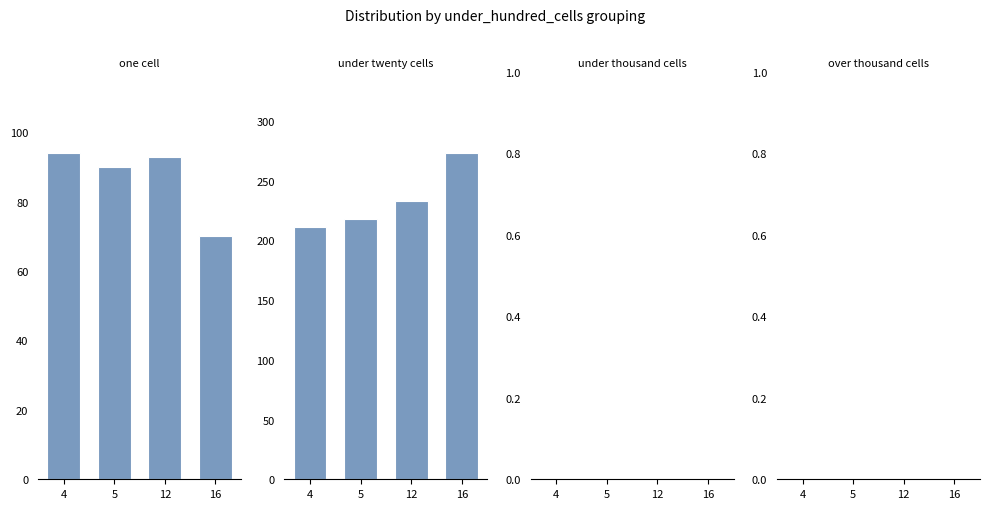

What is the difference between the highest and lowest values at 16?

273